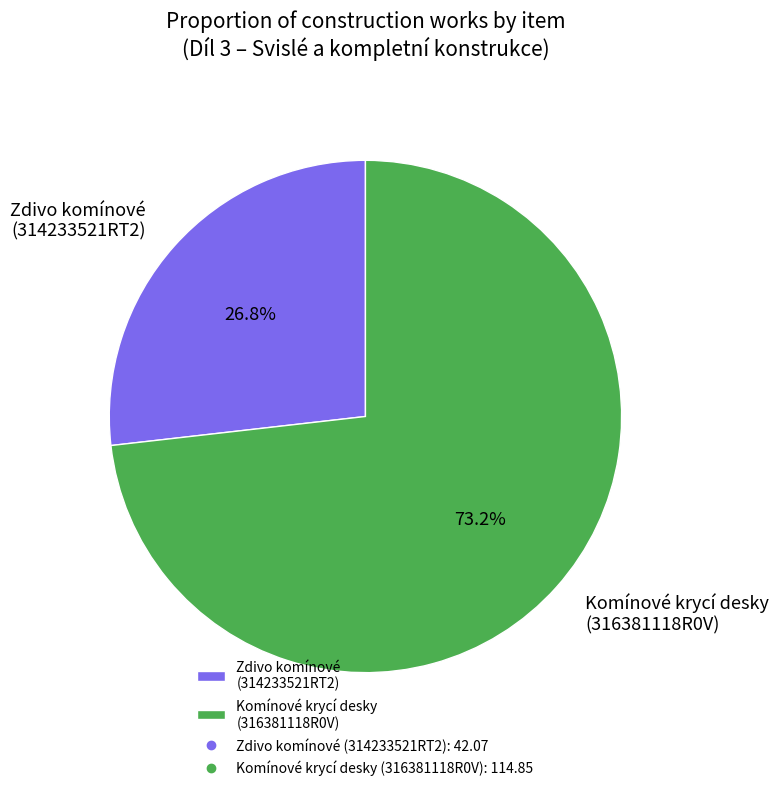

How many slices are in this pie chart?

2